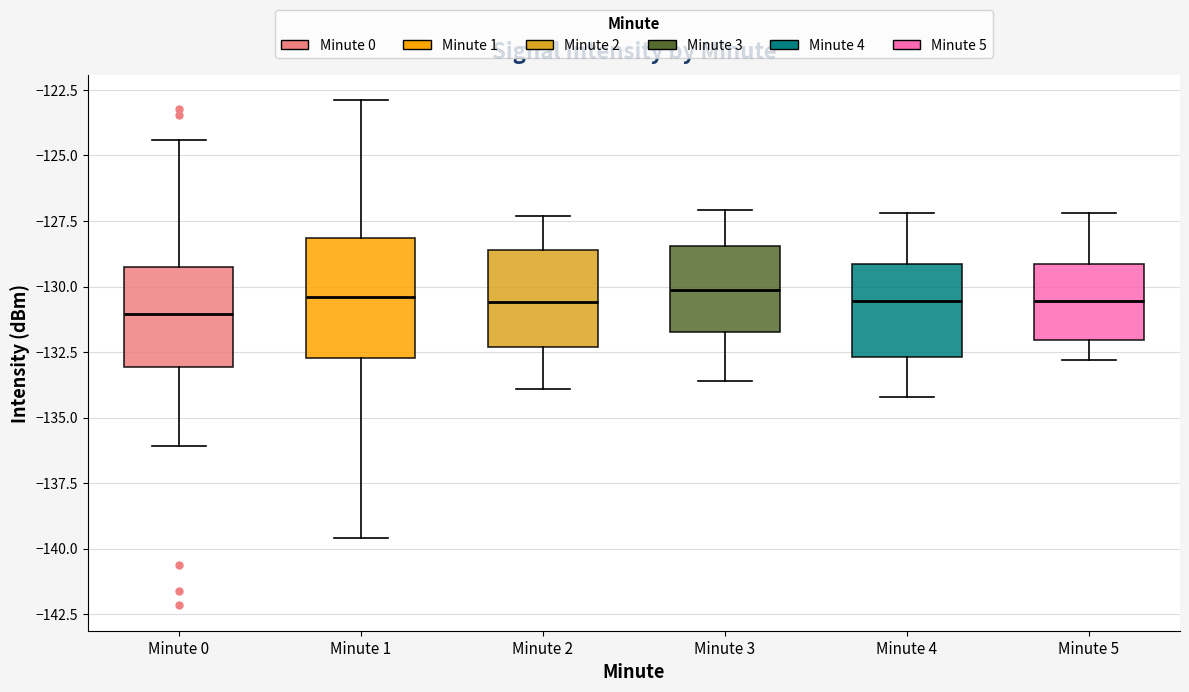

Reading left to right, transcribe this box plot: for each box, give where its median line is, the range the box spans, and where its two whiskers end, as read against the y-axis. The values are not printed on the chart, so give them approximately, as read against the axis.

Minute 0: median -131.0, box -133.0 to -129.5, whiskers -136.0 to -124.5
Minute 1: median -130.5, box -132.5 to -128.0, whiskers -139.5 to -123.0
Minute 2: median -130.5, box -132.5 to -128.5, whiskers -134.0 to -127.5
Minute 3: median -130.0, box -131.5 to -128.5, whiskers -133.5 to -127.0
Minute 4: median -130.5, box -132.5 to -129.0, whiskers -134.0 to -127.0
Minute 5: median -130.5, box -132.0 to -129.0, whiskers -133.0 to -127.0